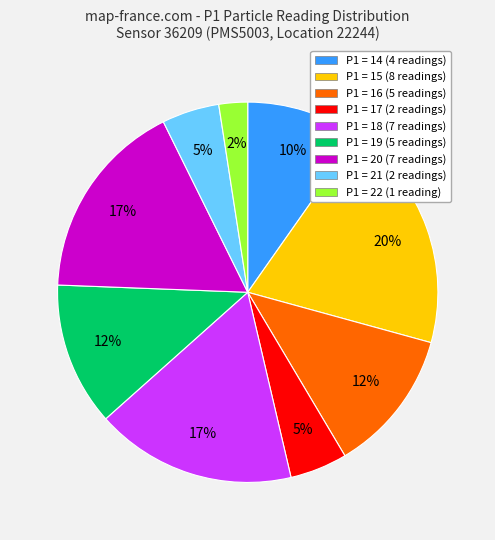

Count the number of slices in the pie.

9